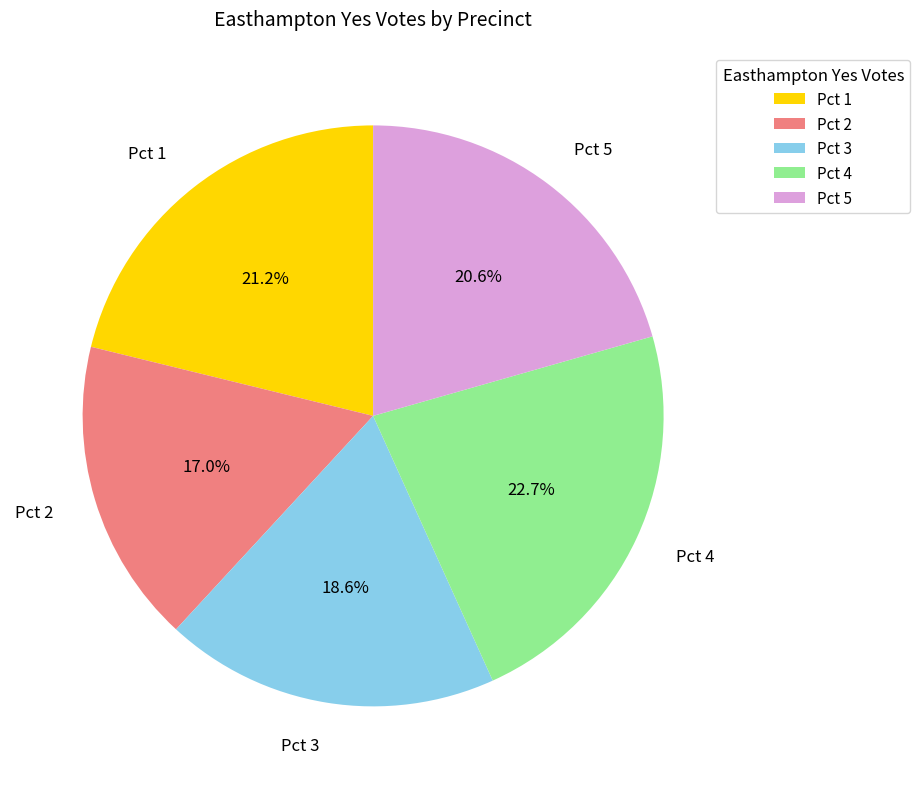

Which slice is the smallest?

Pct 2